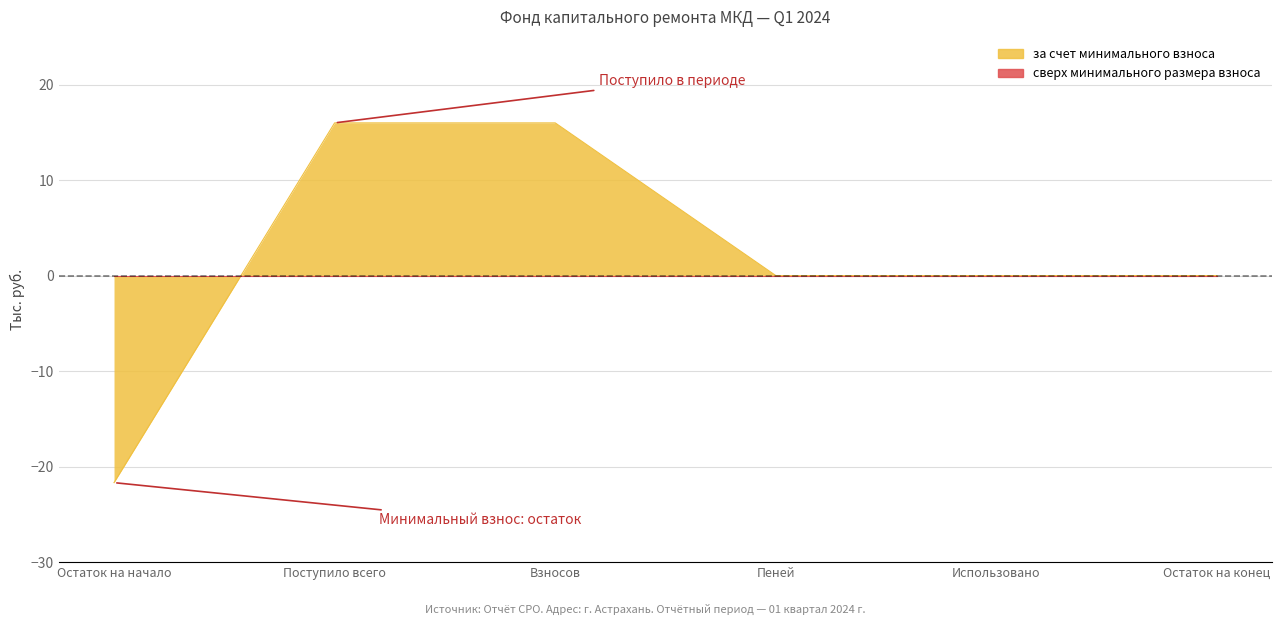

What is the average value?

1.7